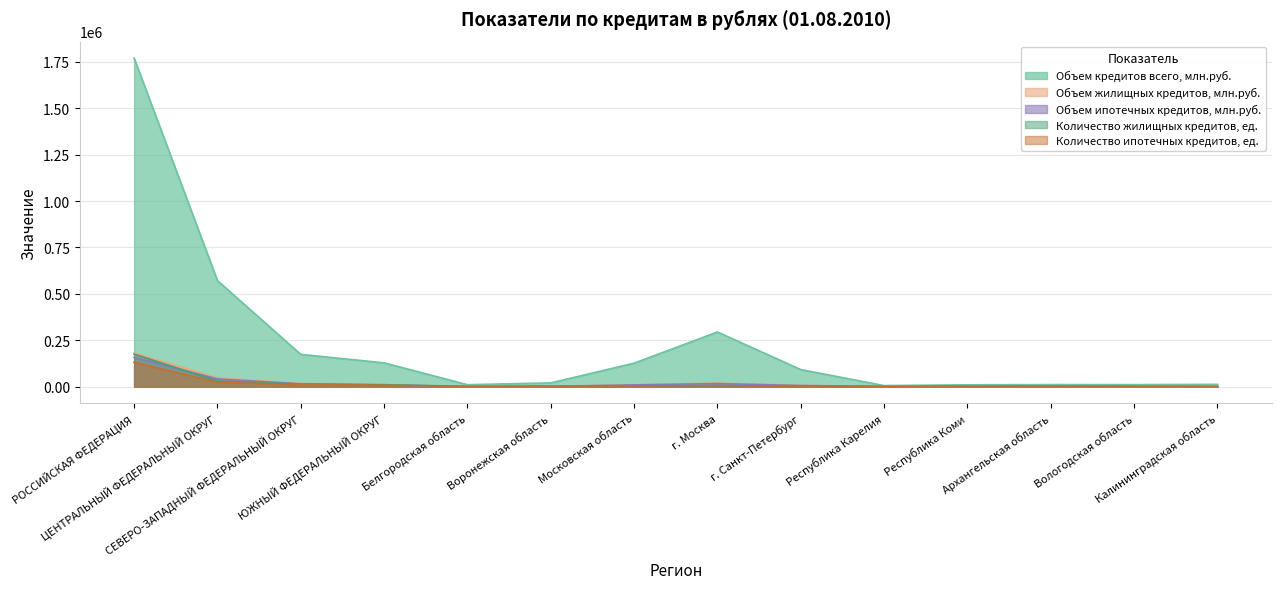

Which series has the largest total across all categories?

Объем кредитов всего, млн.руб.